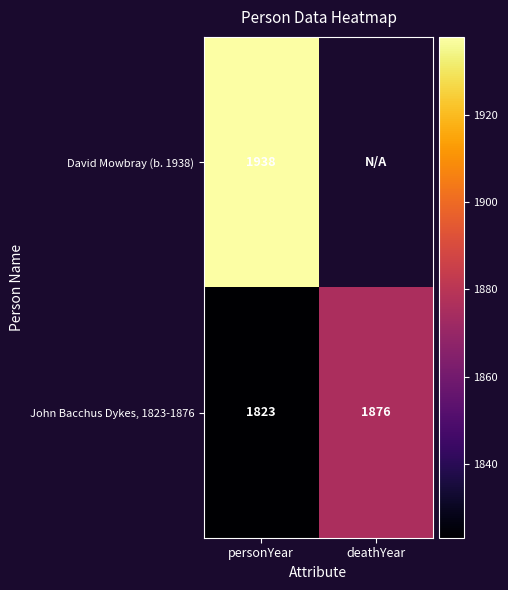

Which has a higher value, personYear or deathYear?

deathYear